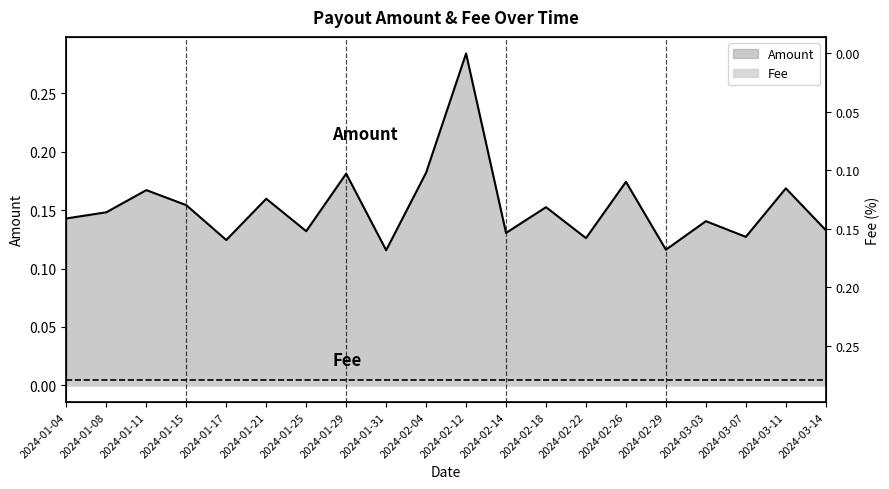

True or false: there are more than 2 points higher than both neighbors.

True